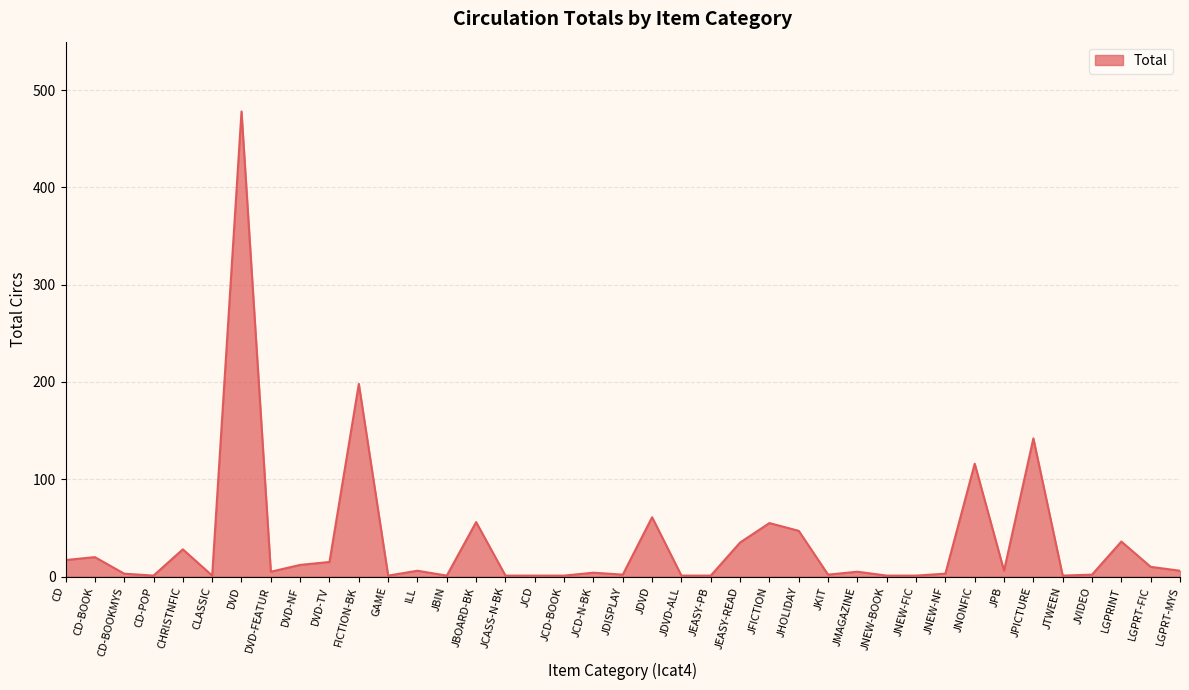

What is the difference between the maximum and minimum values?

477